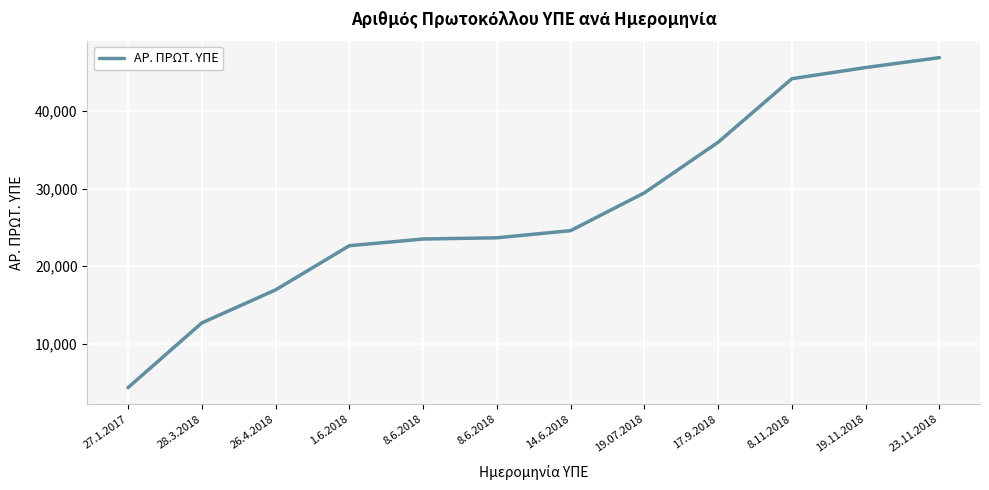

Does the chart have visible grid lines?

Yes